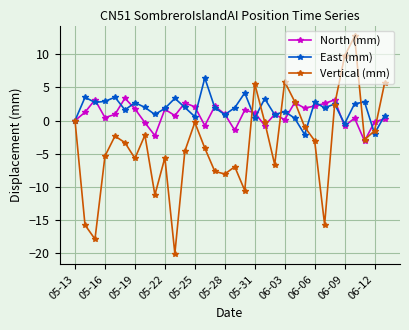

Which series has the largest range (max minus min)?

Vertical (mm)